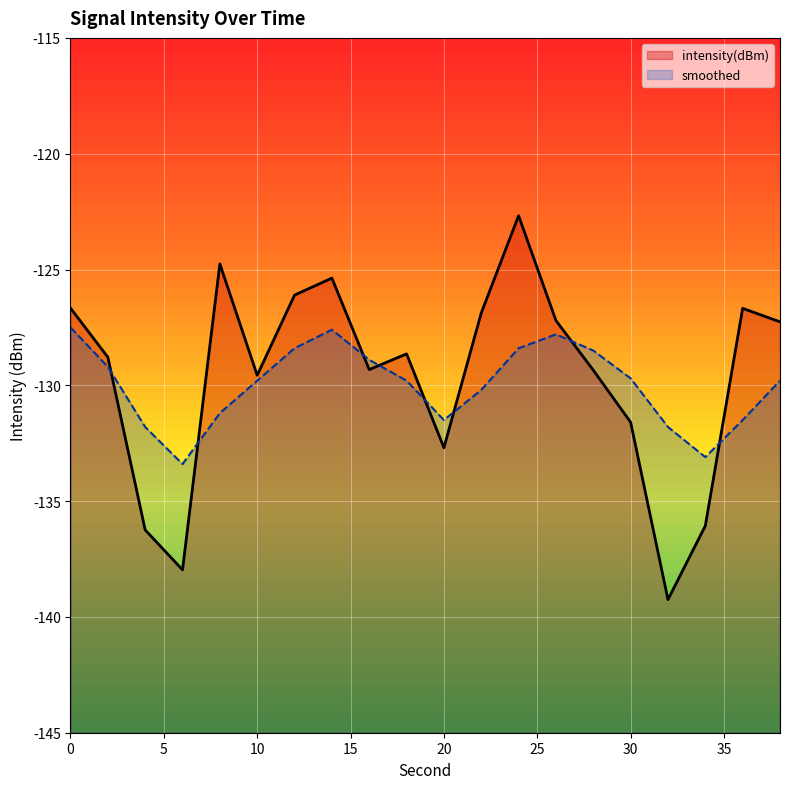

At which label does intensity(dBm) reach its peak?

24